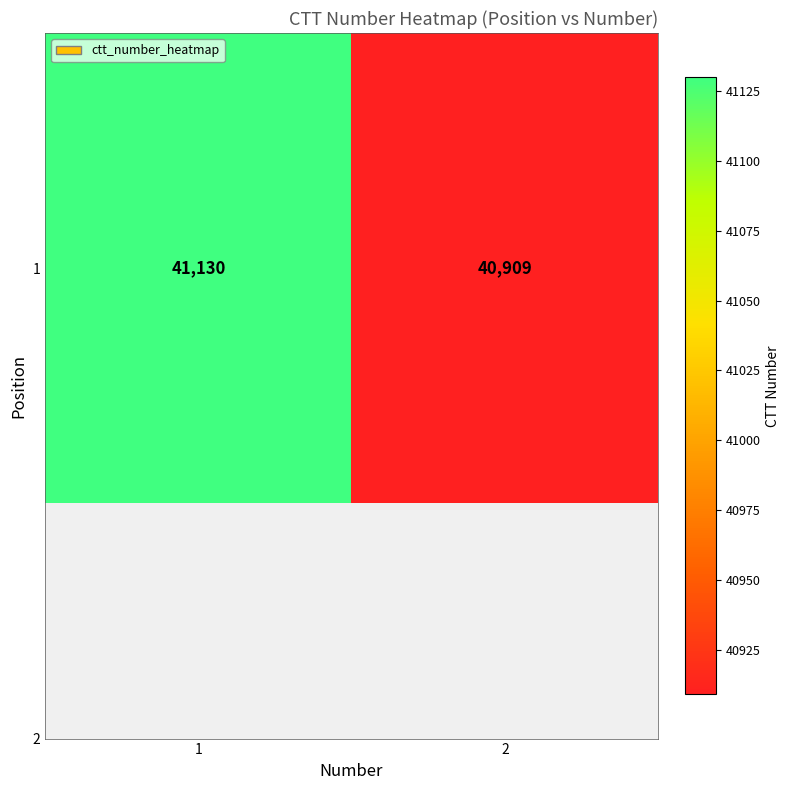

Count the number of categories in the chart.

2